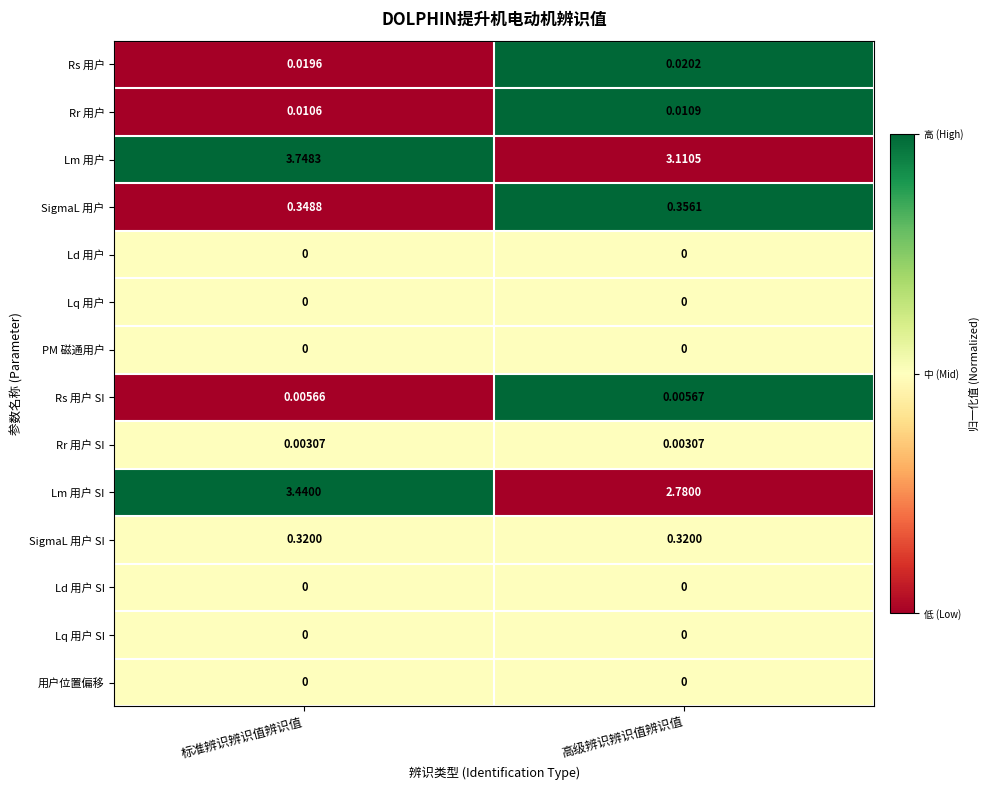

Which series has the largest total across all categories?

Lm 用户